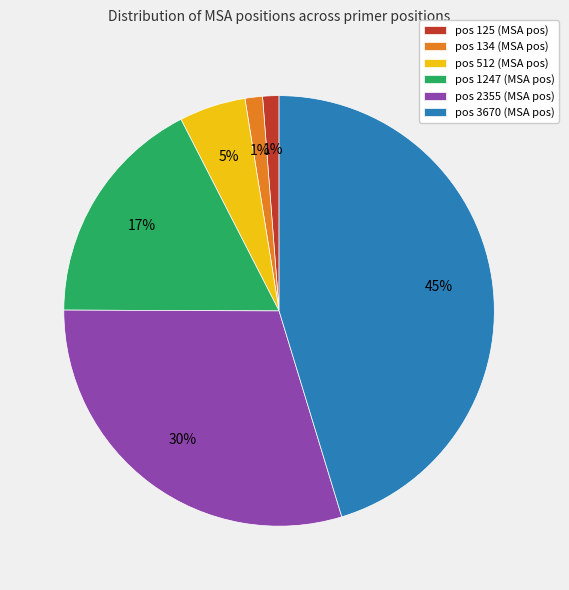

The pos 512 (MSA pos) slice represents 5% of the pie. True or false?

True